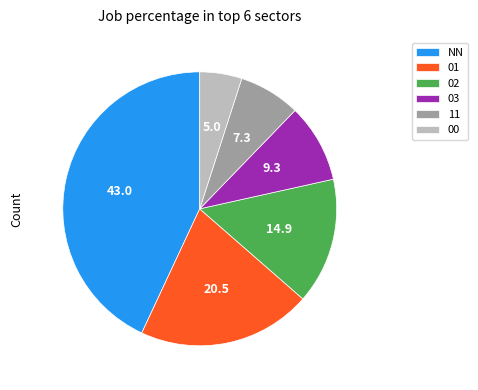

Is the sum of 00 and 02 greater than half?

No